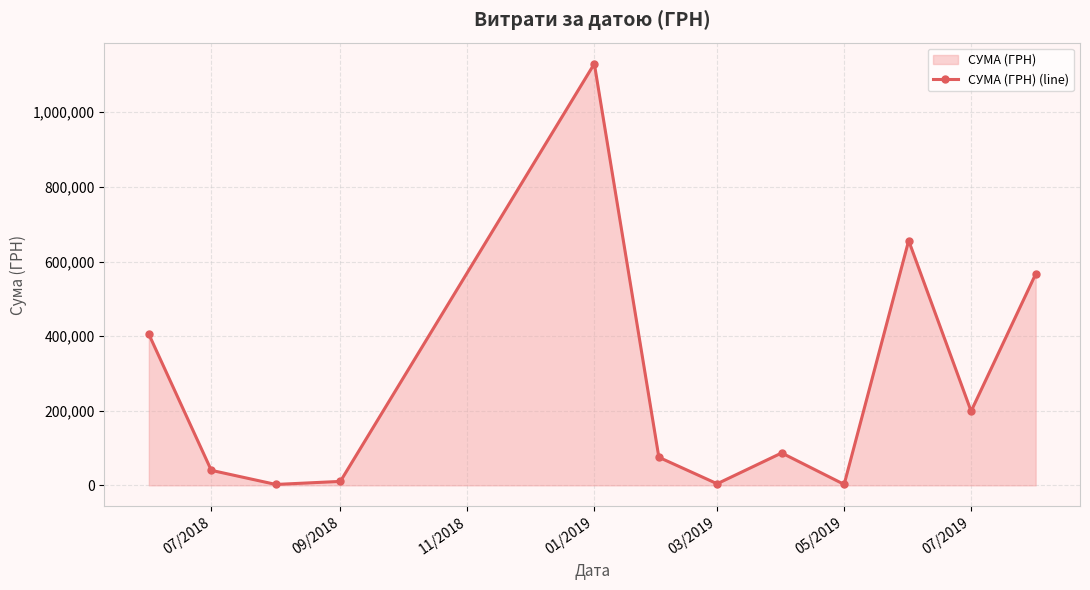

What is the difference between the maximum and second lowest values?

1127627.7